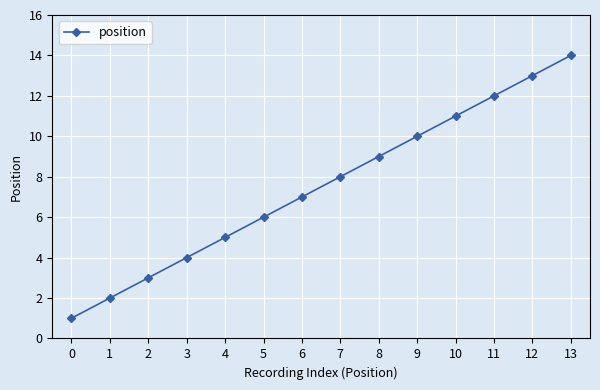

At which label is the value closest to 7?

6